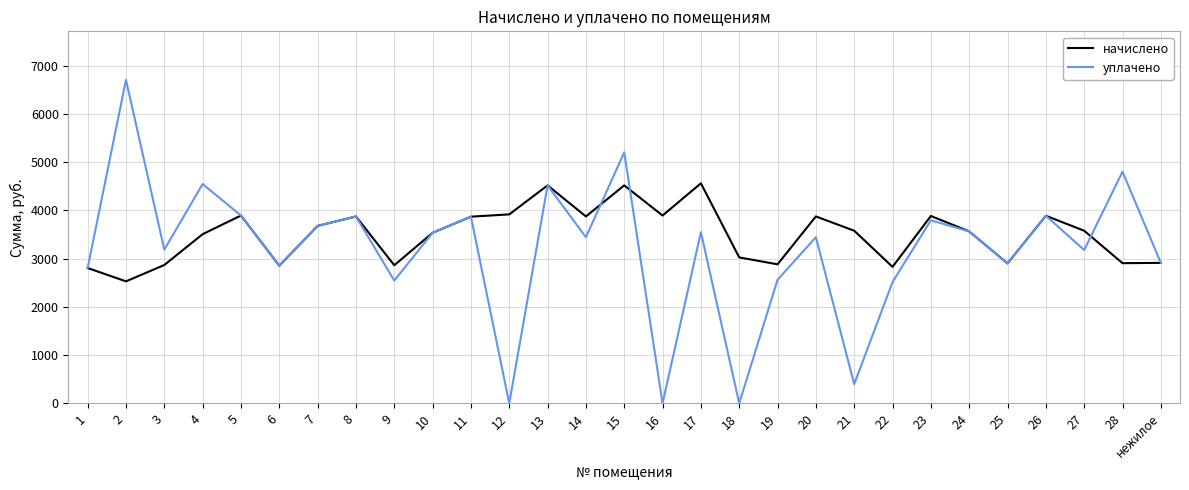

Rank the series by their maximum value, from highest to lowest.

уплачено, начислено